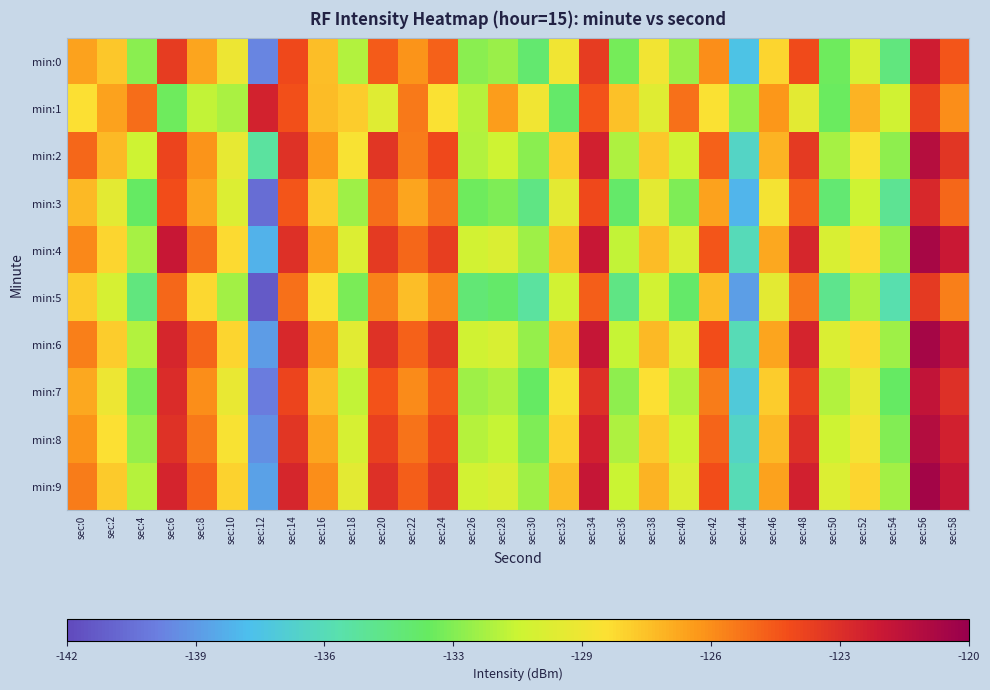

How many series are shown in this chart?

10